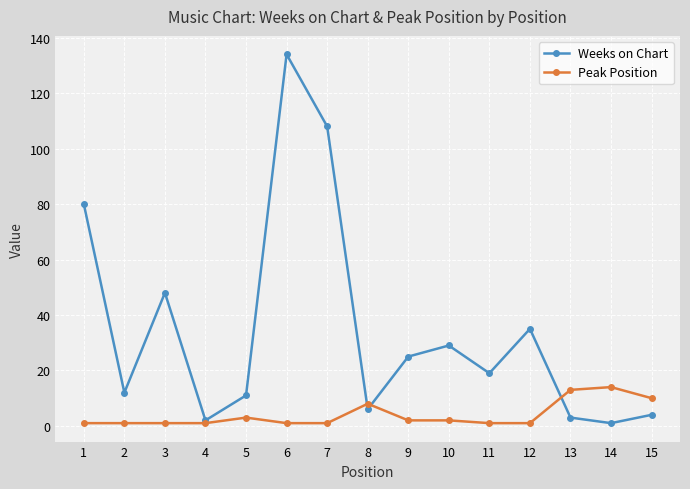

Reading left to right, what are all the values shown in this chart?

Weeks on Chart: 1=80	2=12	3=48	4=2	5=11	6=134	7=108	8=6	9=25	10=29	11=19	12=35	13=3	14=1	15=4
Peak Position: 1=1	2=1	3=1	4=1	5=3	6=1	7=1	8=8	9=2	10=2	11=1	12=1	13=13	14=14	15=10